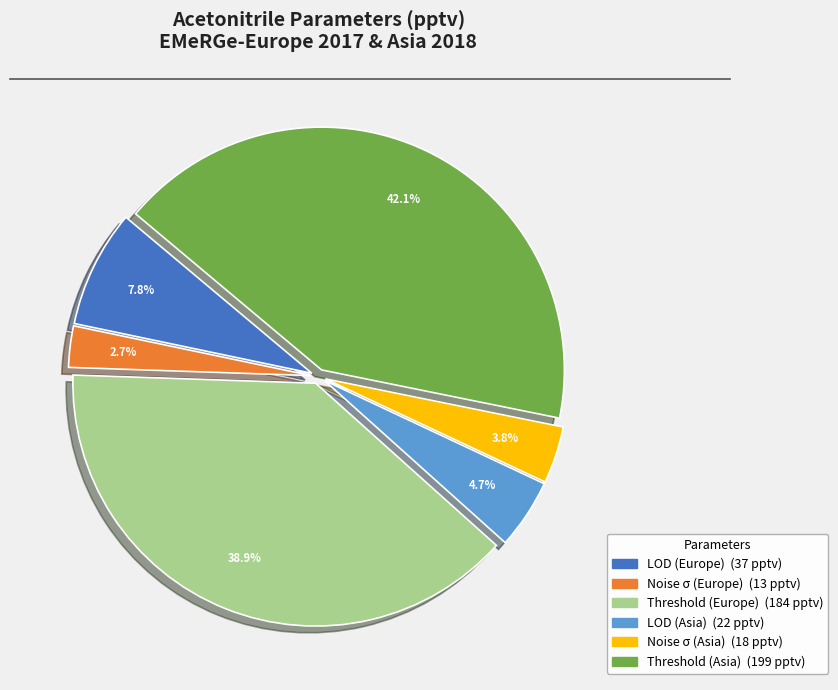

To the nearest percent, what is the difference between the Noise σ (Europe) and Threshold (Europe) slice percentages?

36%